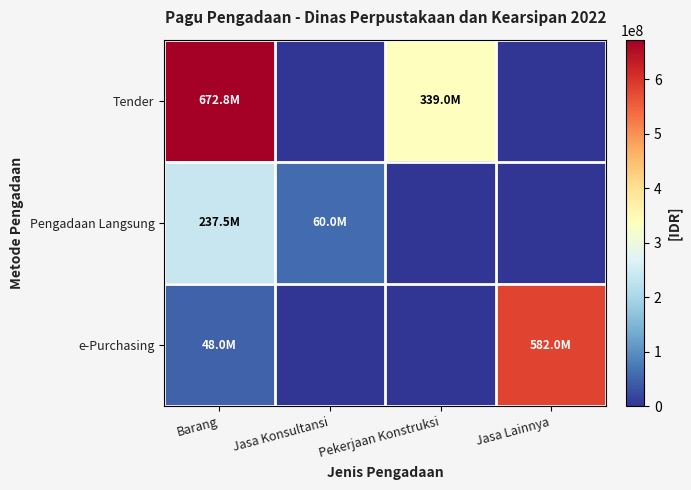

At how many categories does at least one series exceed 203821102?

3